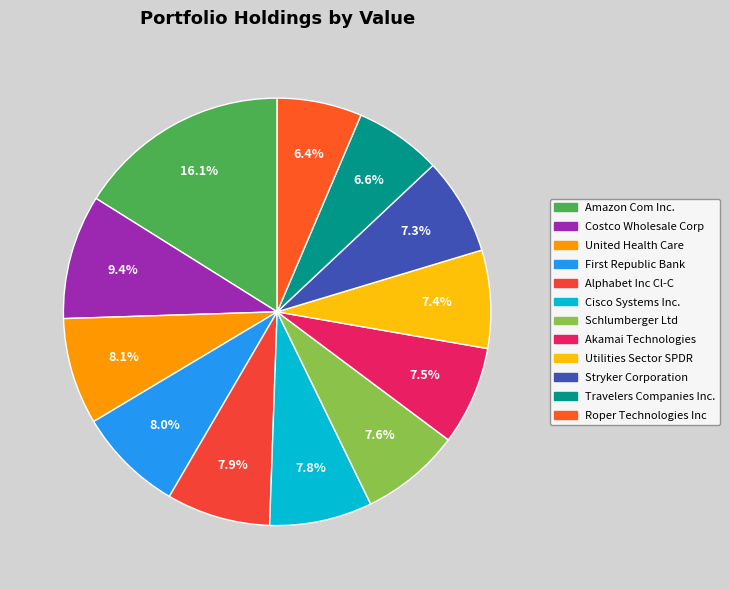

To the nearest percent, what is the combined percentage of Utilities Sector SPDR and Alphabet Inc Cl-C?

15%